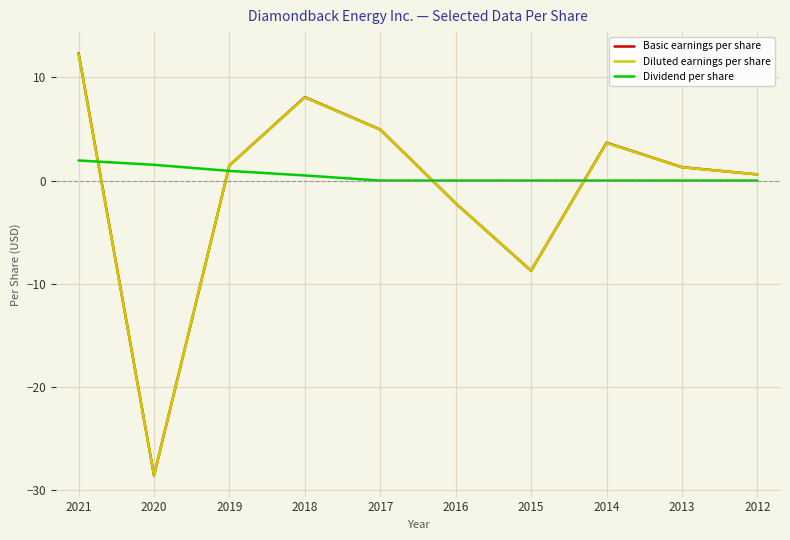

What is the total value across all series at 2015?

-17.5